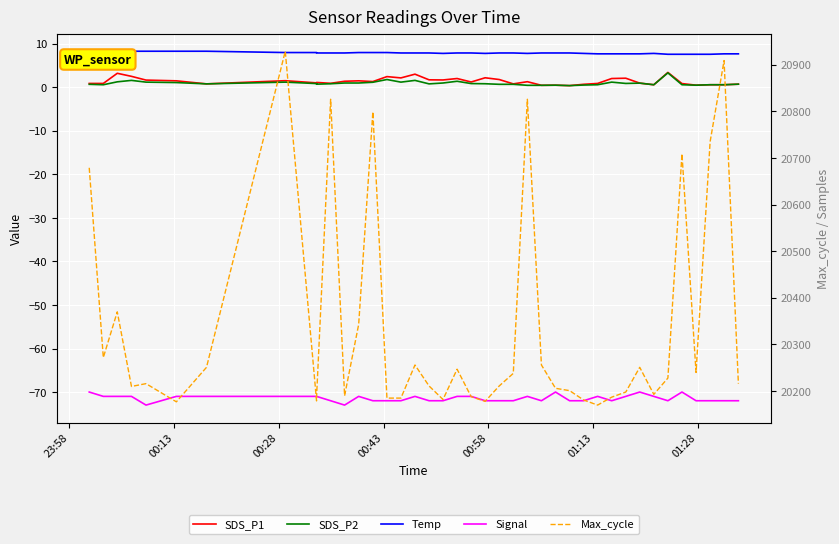

What is the maximum value shown in the chart?

20929.0